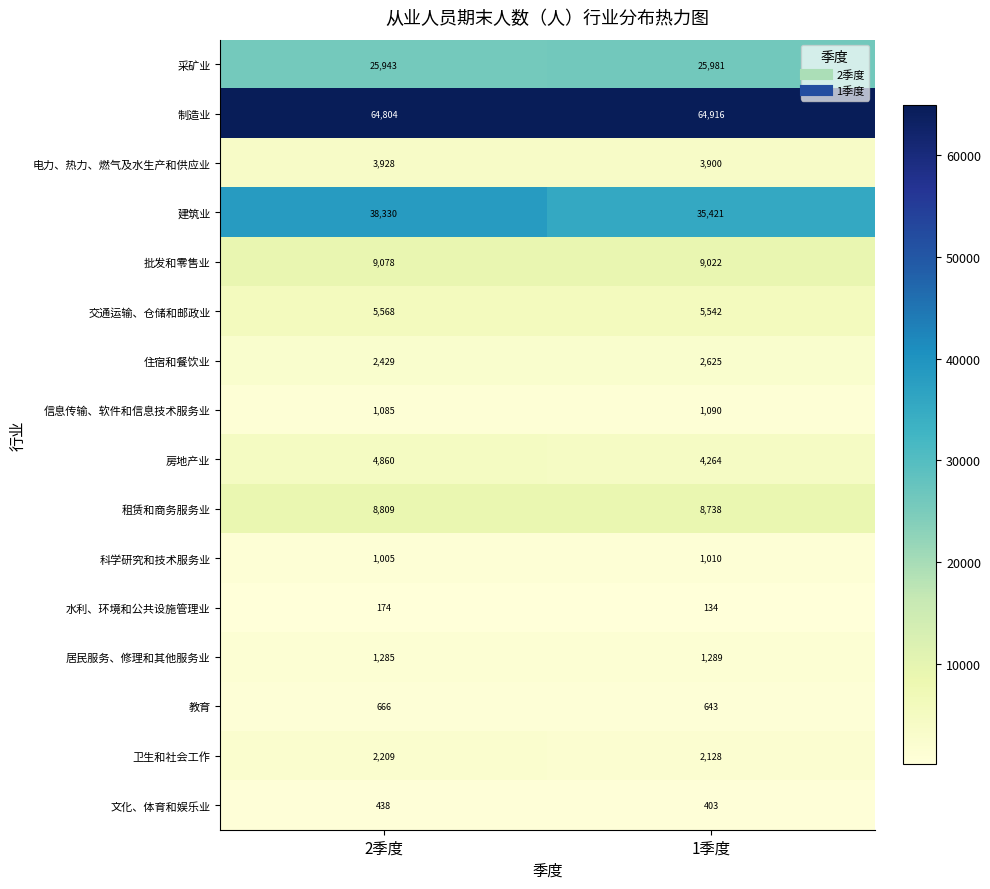

True or false: 电力、热力、燃气及水生产和供应业 has a value of 3900 at 1季度.

True